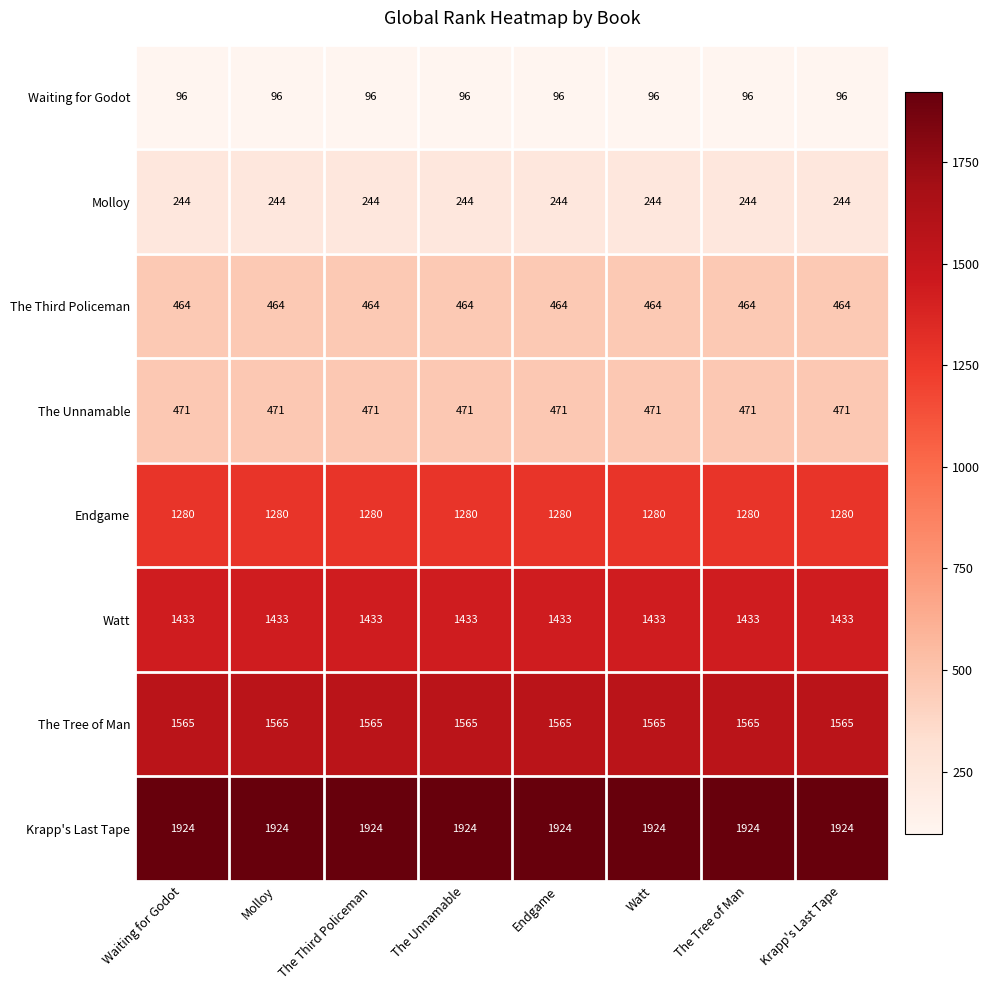

What is the approximate value of Endgame at The Unnamable?

1280